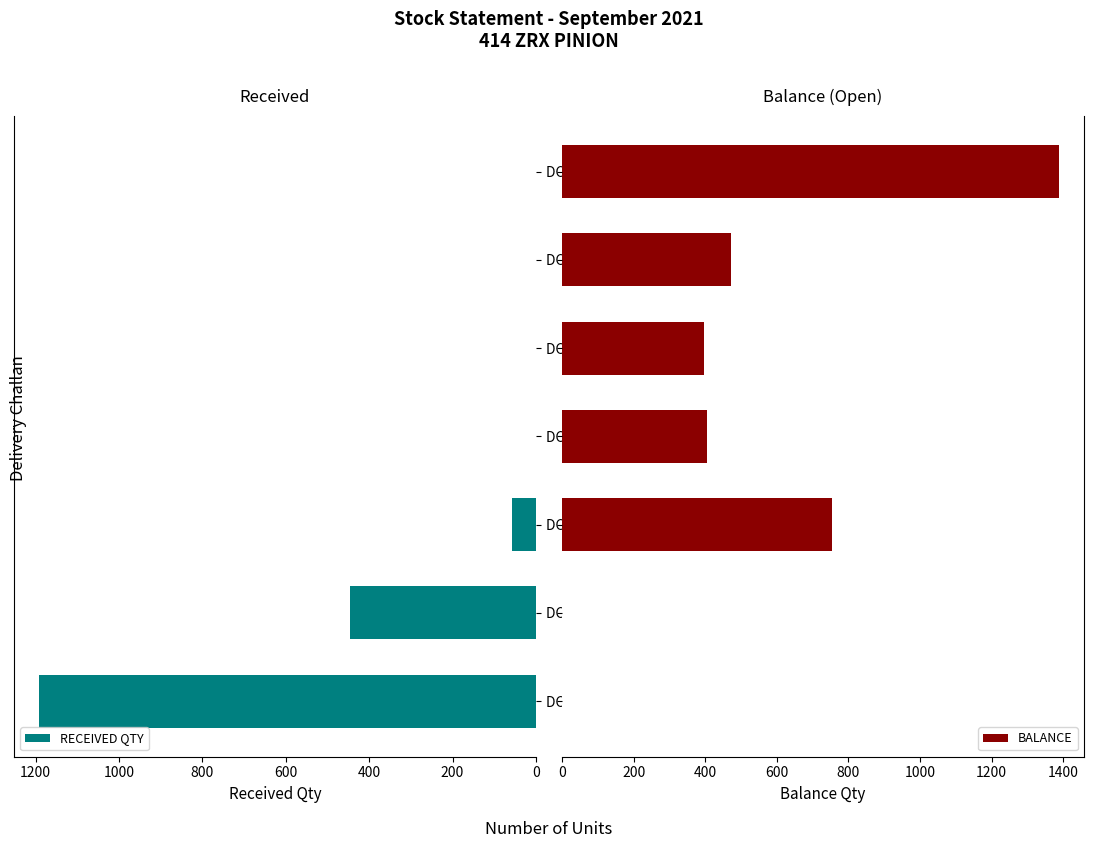

List the series in order of their peak value, lowest first.

RECEIVED QTY, BALANCE